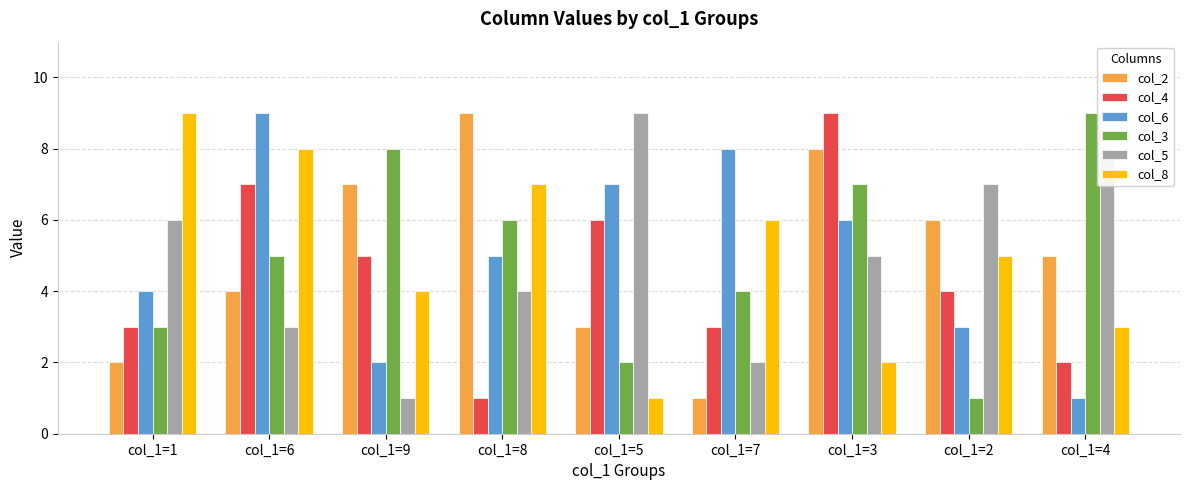

Which series changed the most between col_1=7 and col_1=4?

col_6